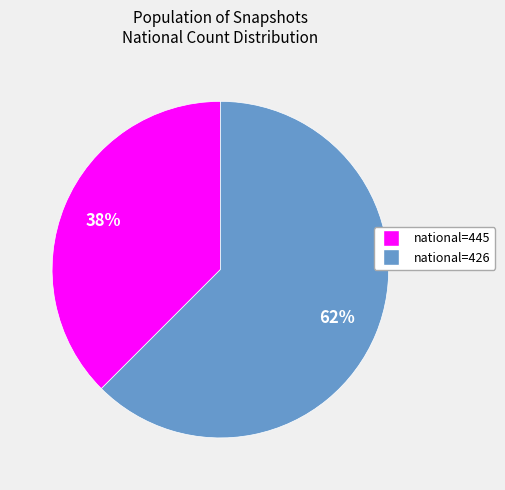

Is there any slice that represents more than half of the pie?

Yes